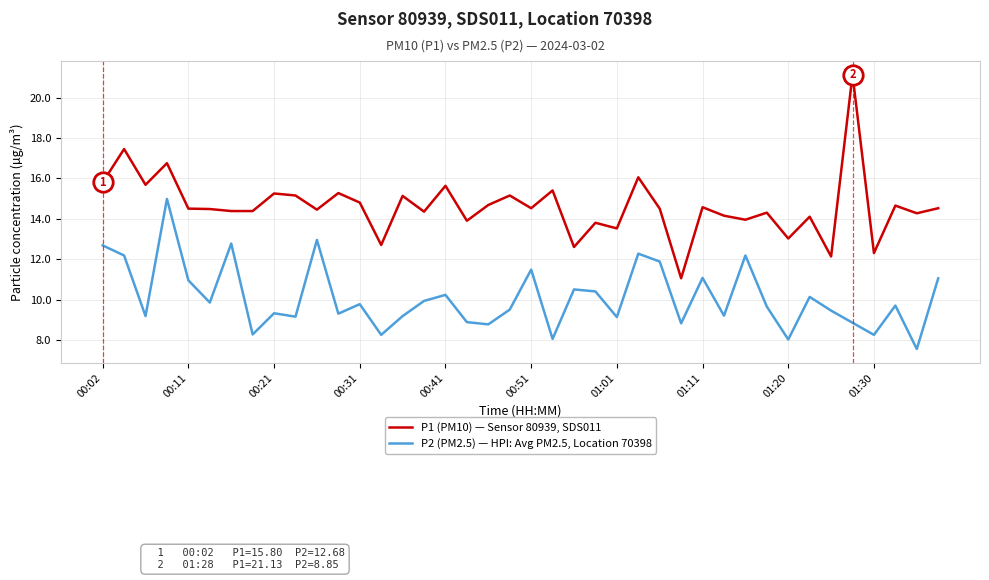

What is the average value of the P1 (PM10) — Sensor 80939, SDS011 series?

14.6